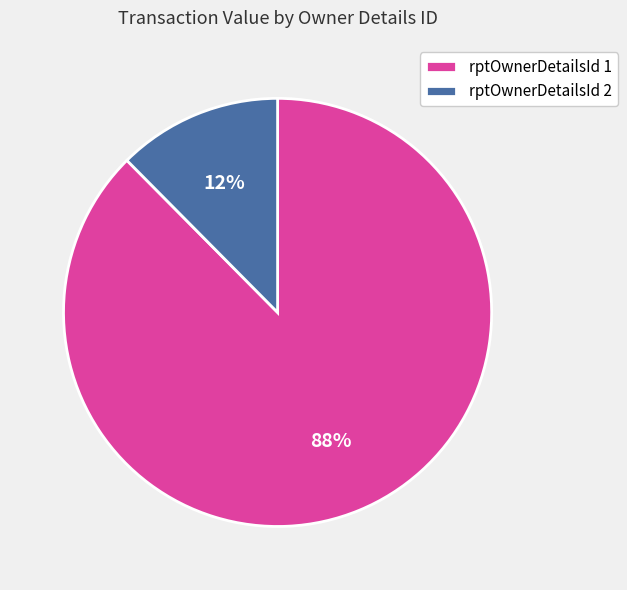

To the nearest percent, what is the average slice percentage?

50%